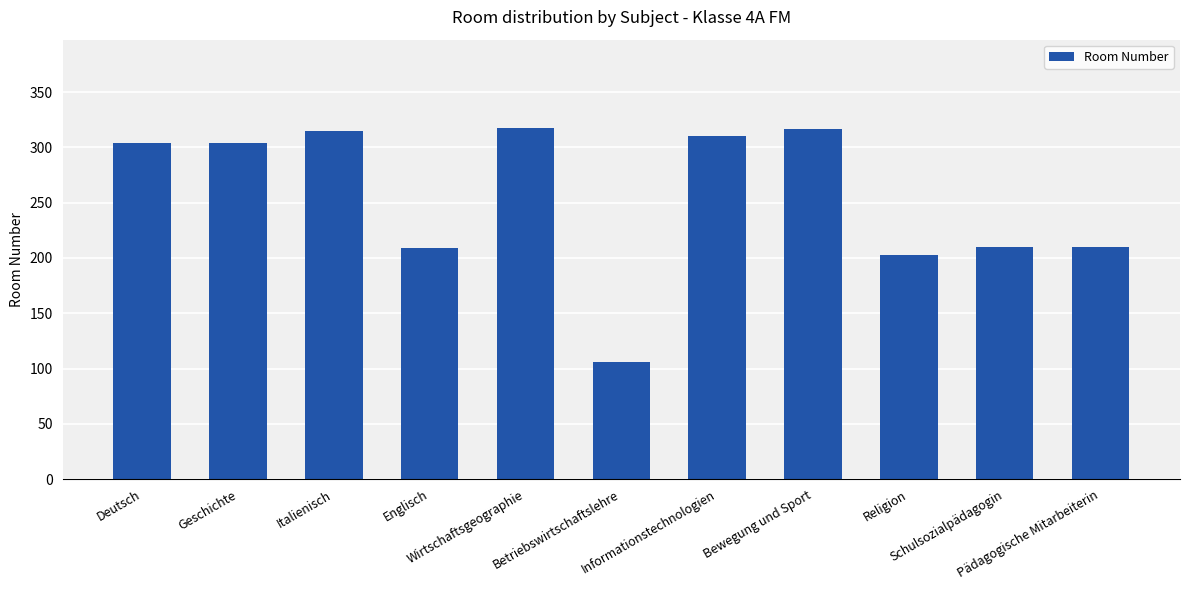

What is the value of the 7th bar from the left?

310